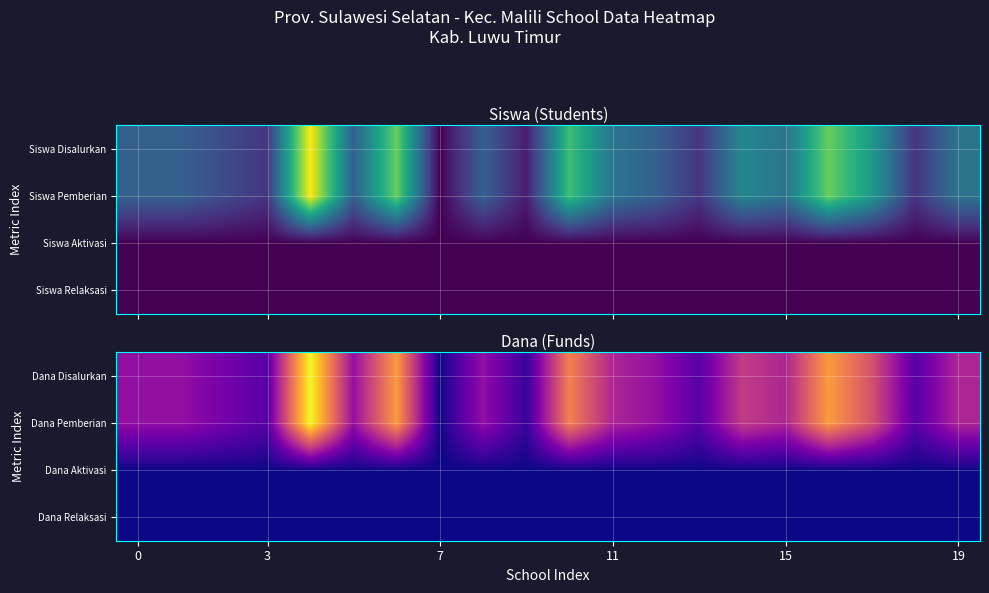

Reading left to right, what are all the values shown in this chart?

Dana Disalurkan: 0.3	0.3	0.2	0.2	1.0	0.3	0.8	0.0	0.3	0.1	0.7	0.4	0.3	0.2	0.5	0.4	0.8	0.5	0.2	0.4
Dana Pemberian: 0.3	0.3	0.2	0.2	1.0	0.3	0.8	0.0	0.3	0.1	0.7	0.4	0.3	0.2	0.5	0.4	0.8	0.5	0.2	0.4
Dana Aktivasi: 0.0	0.0	0.0	0.0	0.0	0.0	0.0	0.0	0.0	0.0	0.0	0.0	0.0	0.0	0.0	0.0	0.0	0.0	0.0	0.0
Dana Relaksasi: 0.0	0.0	0.0	0.0	0.0	0.0	0.0	0.0	0.0	0.0	0.0	0.0	0.0	0.0	0.0	0.0	0.0	0.0	0.0	0.0